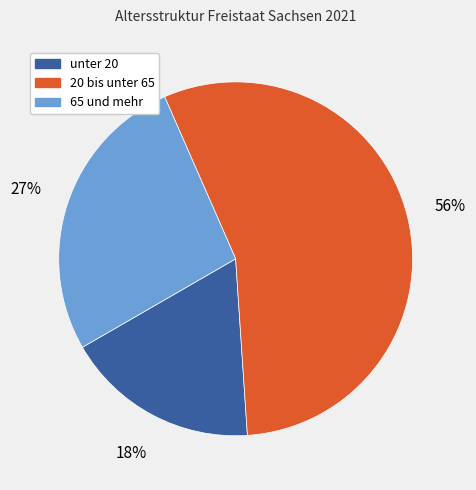

Rank the categories by value from highest to lowest.

20 bis unter 65, 65 und mehr, unter 20